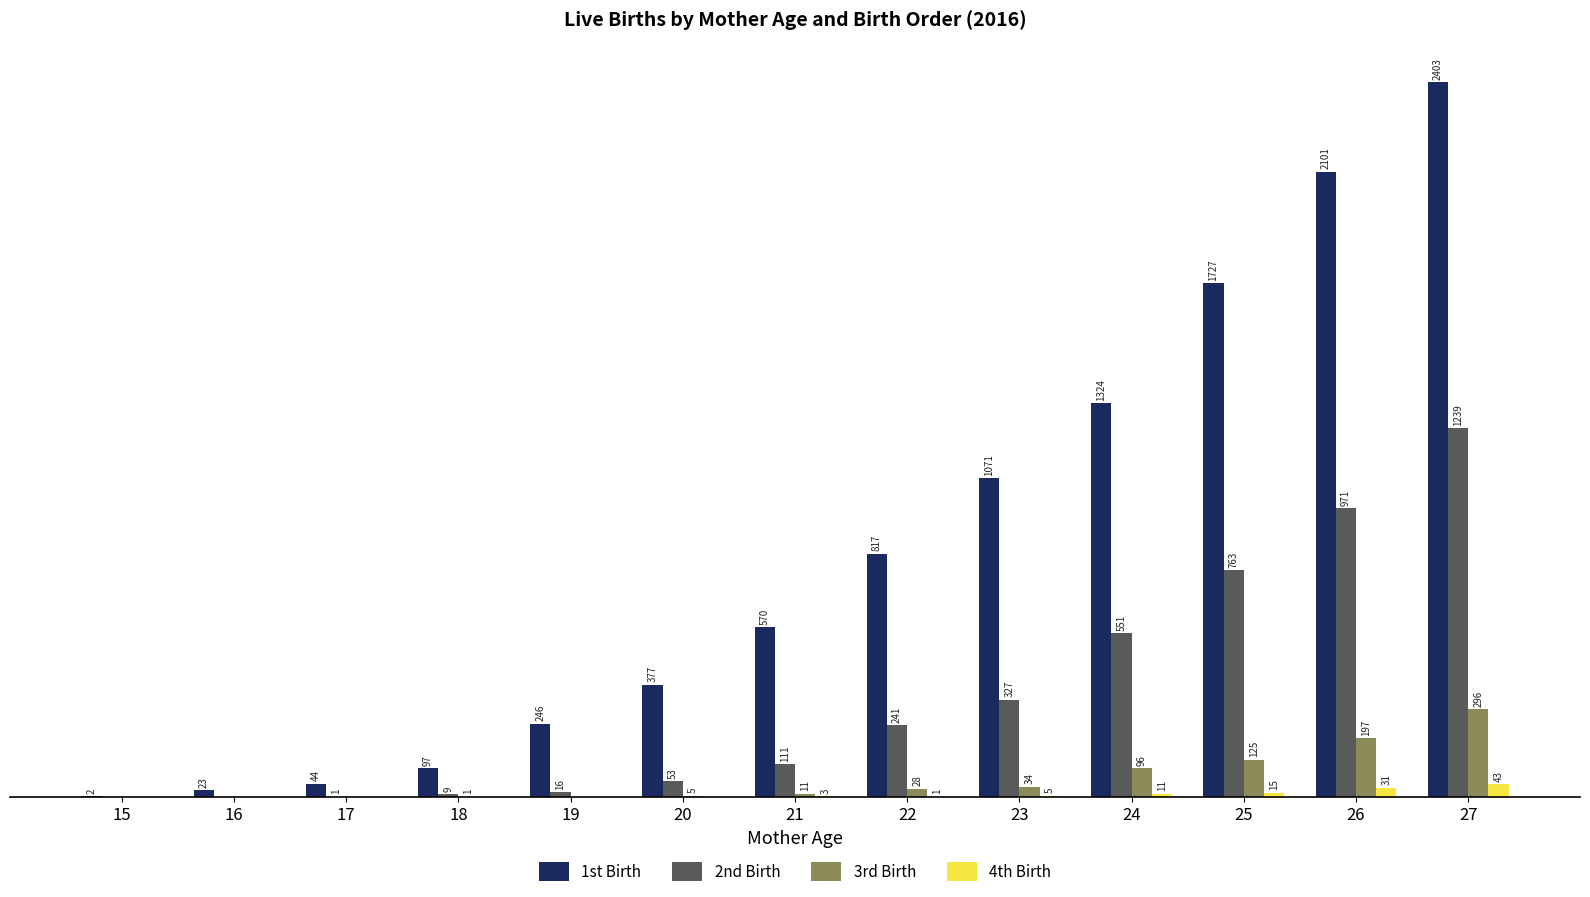

Which series changed the most between 16 and 20?

1st Birth